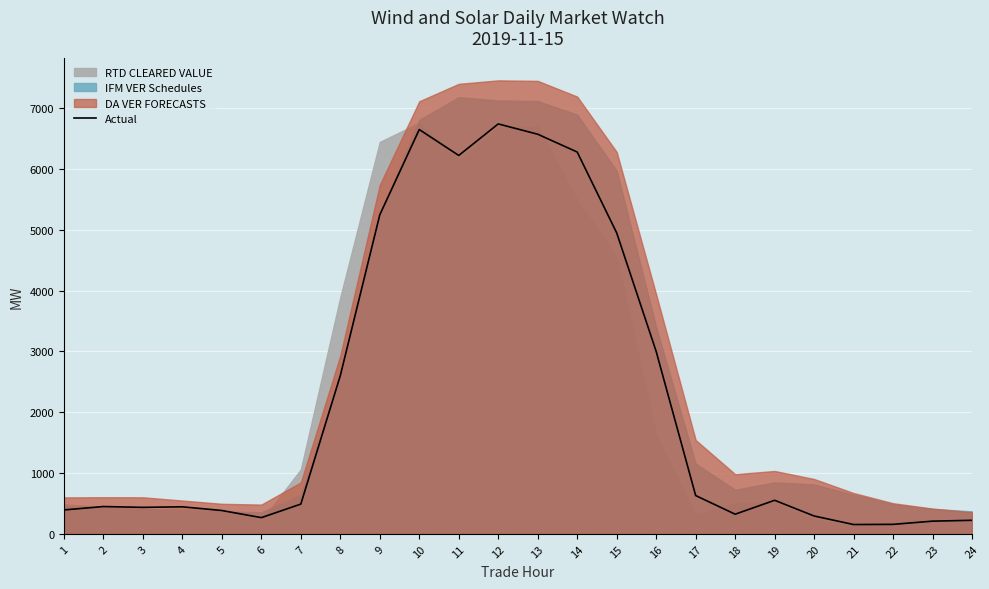

The value of Actual at 19 is 551.4. True or false?

True